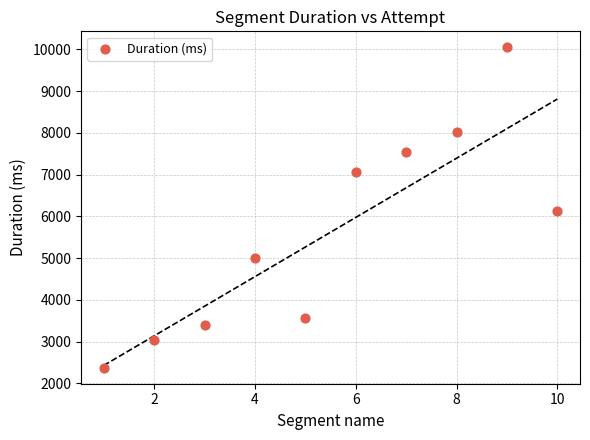

What is the average Y value?

5619